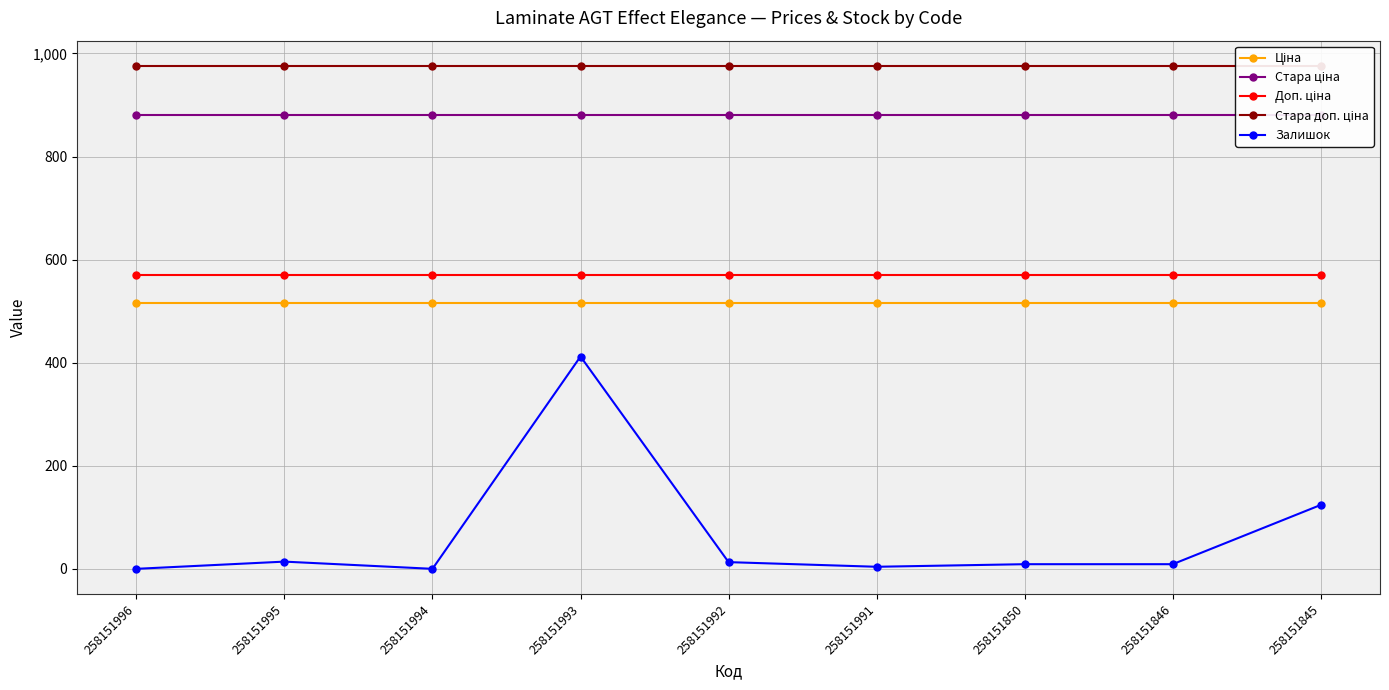

Is it true that Ціна equals 138.9 at 258151991?

False